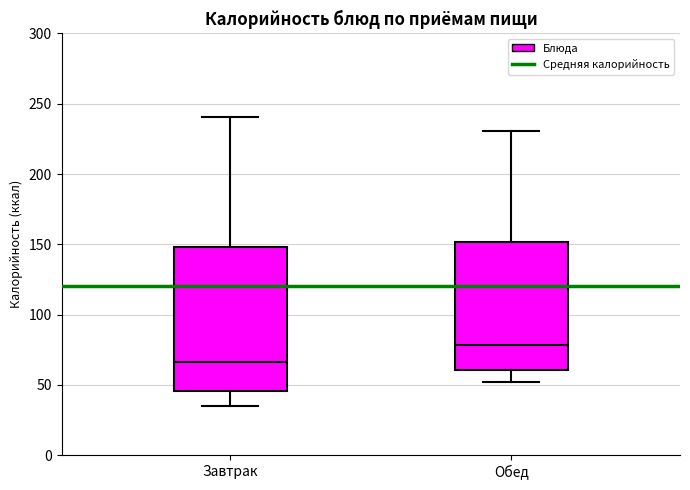

Reading left to right, transcribe this box plot: for each box, give where its median line is, the range the box spans, and where its two whiskers end, as read against the y-axis. The values are not printed on the chart, so give them approximately, as read against the axis.

Завтрак: median 65, box 45 to 150, whiskers 35 to 240
Обед: median 80, box 60 to 150, whiskers 50 to 230